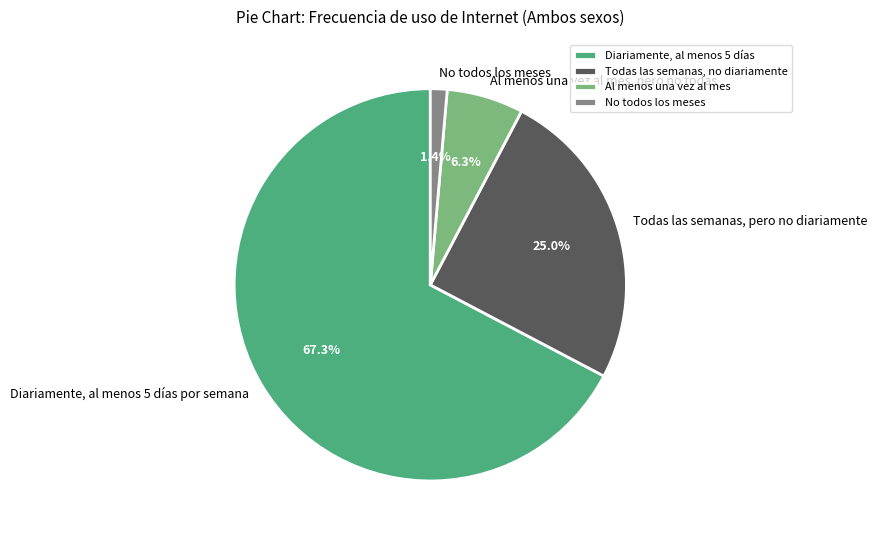

To the nearest percent, what is the difference between the largest and smallest slice percentages?

66%